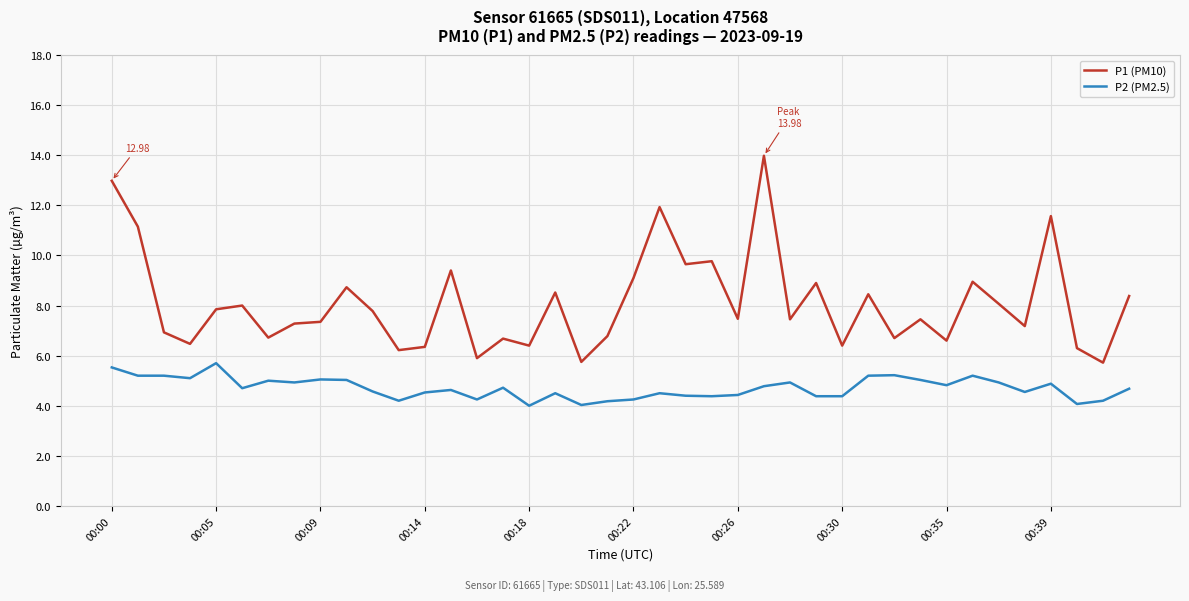

Which series has the largest total across all categories?

P1 (PM10)